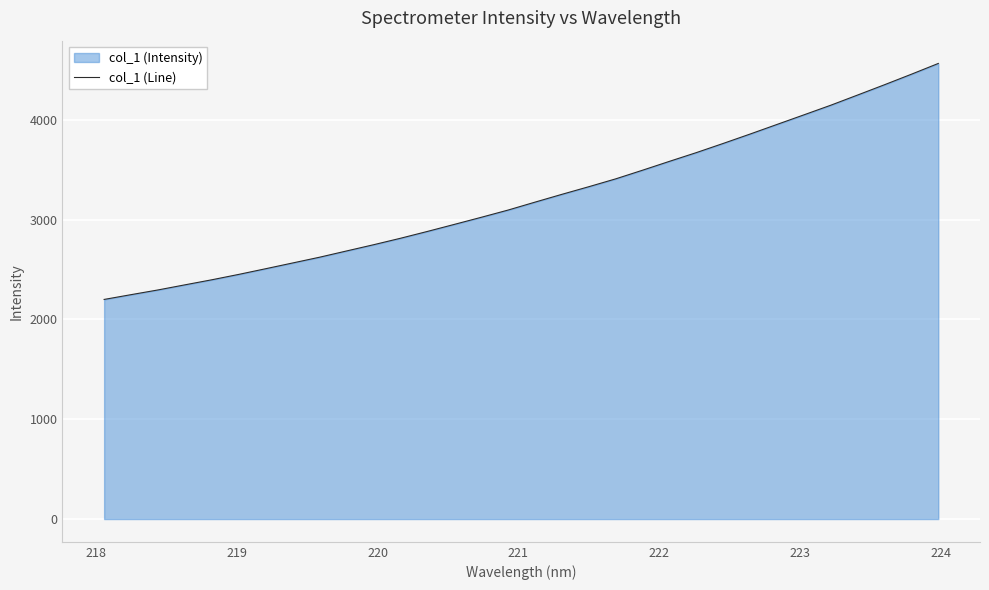

What is the maximum value shown in the chart?

4563.8